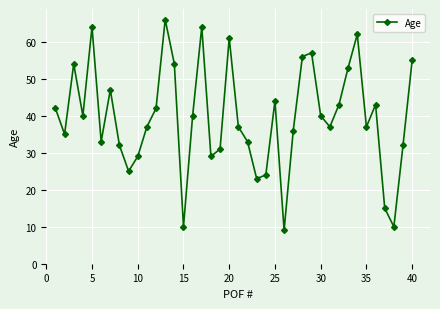

Does the chart have visible grid lines?

Yes